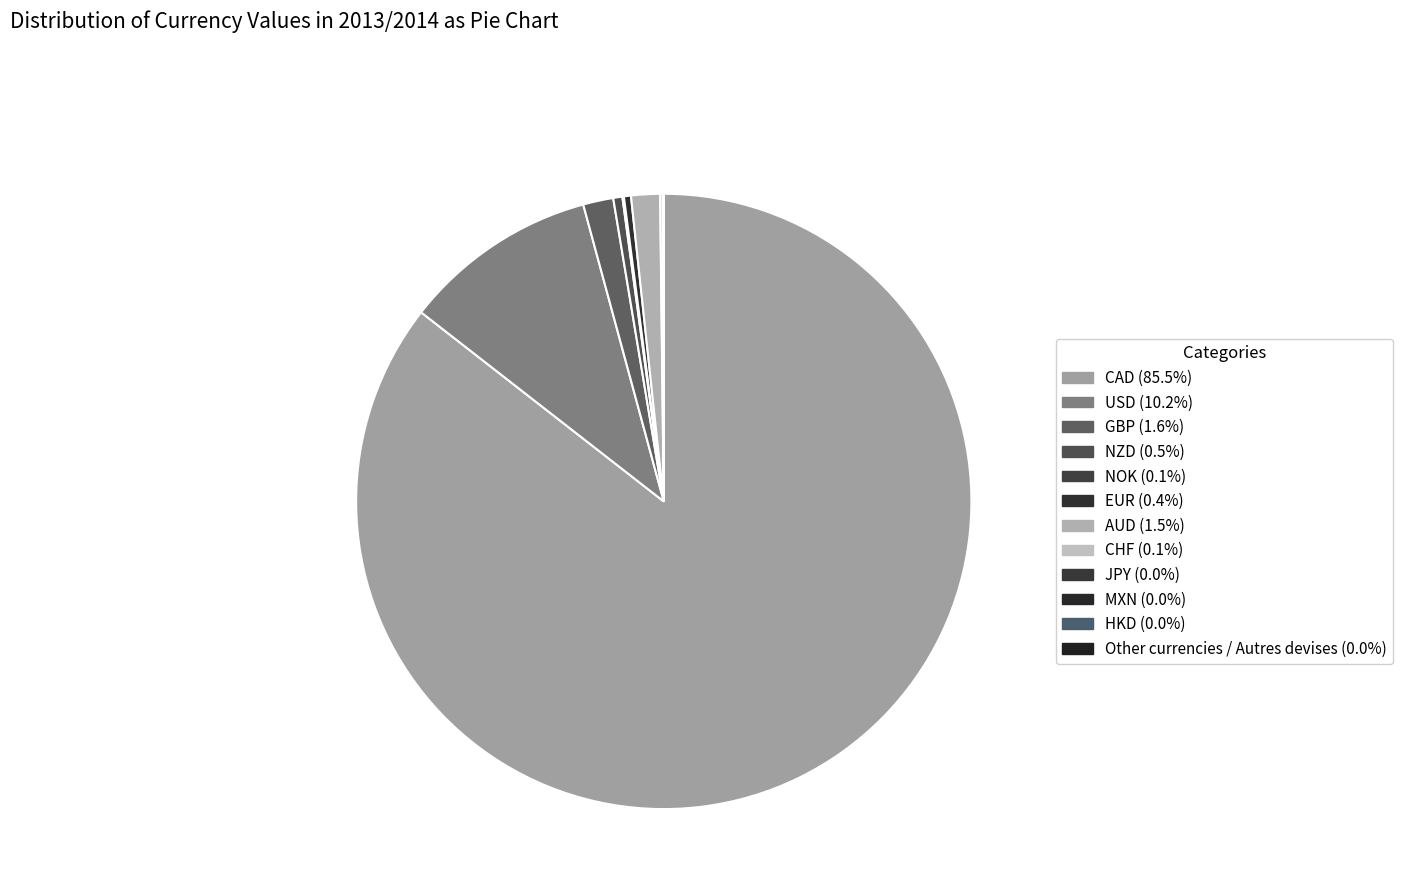

Which category has the smallest portion of the pie?

MXN